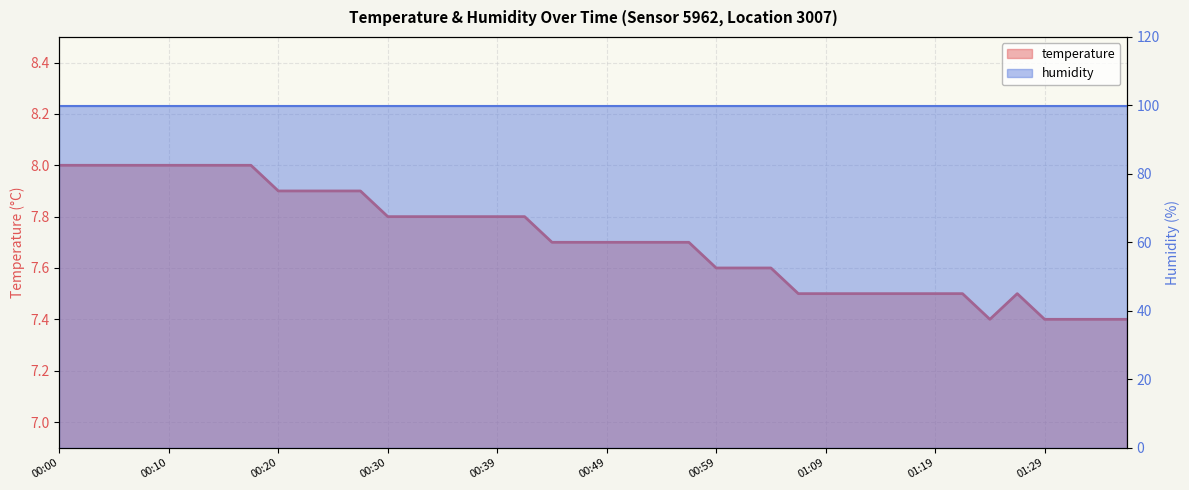

List the labels in order of value, smallest first.

01:24, 01:29, 01:31, 01:34, 01:36, 01:07, 01:09, 01:12, 01:14, 01:16, 01:19, 01:21, 01:26, 00:59, 01:02, 01:04, 00:44, 00:47, 00:49, 00:52, 00:54, 00:57, 00:30, 00:32, 00:35, 00:37, 00:39, 00:42, 00:20, 00:22, 00:25, 00:27, 00:00, 00:03, 00:05, 00:08, 00:10, 00:12, 00:15, 00:17